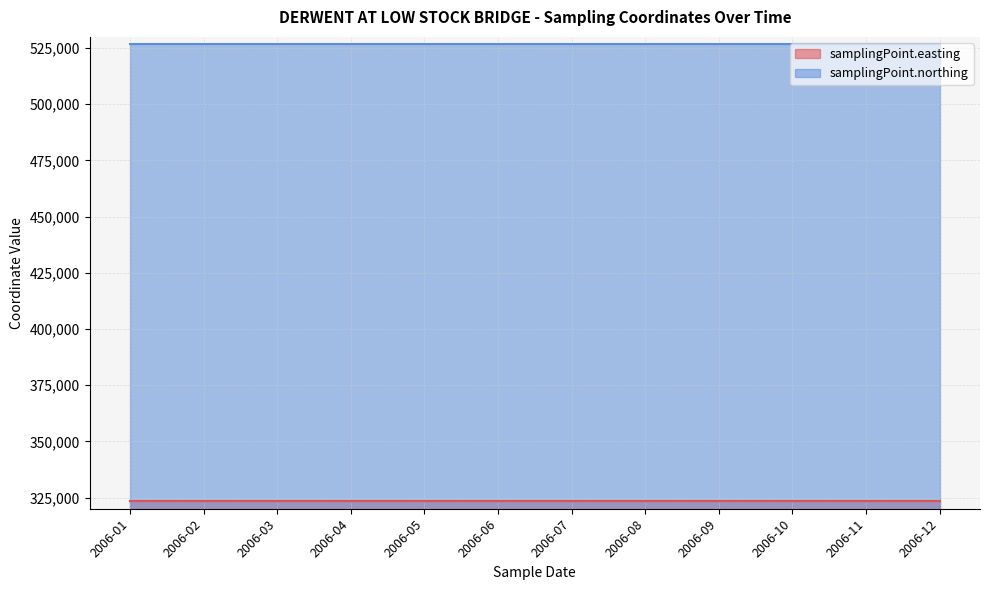

Reading left to right, transcribe all the data shown in this chart.

samplingPoint.easting: 2006-01=323628	2006-02=323628	2006-03=323628	2006-04=323628	2006-05=323628	2006-06=323628	2006-07=323628	2006-08=323628	2006-09=323628	2006-10=323628	2006-11=323628	2006-12=323628
samplingPoint.northing: 2006-01=526810	2006-02=526810	2006-03=526810	2006-04=526810	2006-05=526810	2006-06=526810	2006-07=526810	2006-08=526810	2006-09=526810	2006-10=526810	2006-11=526810	2006-12=526810